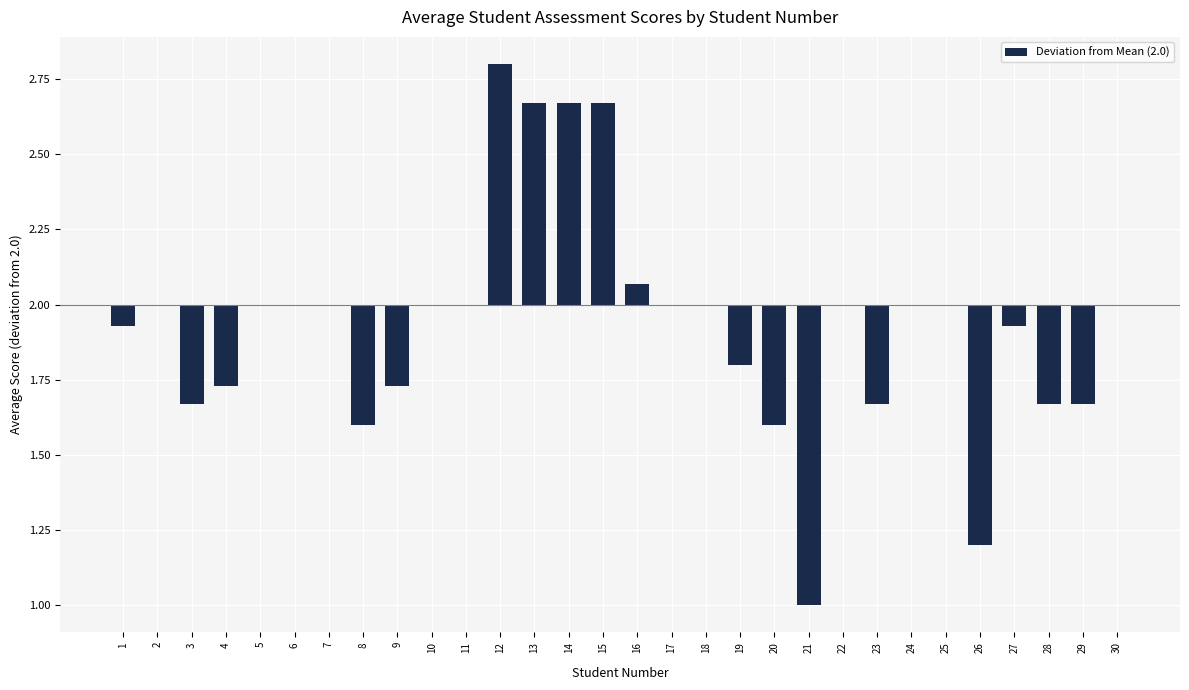

Are the bars horizontal?

No